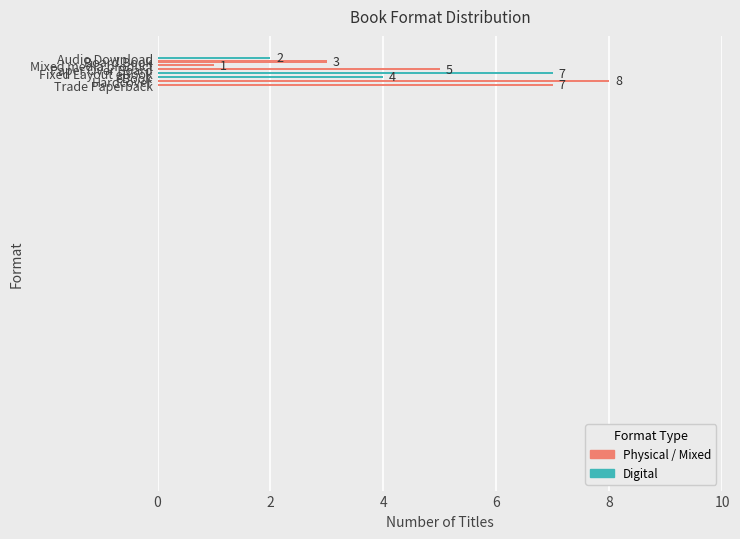

What is the difference between the maximum and minimum values?

7